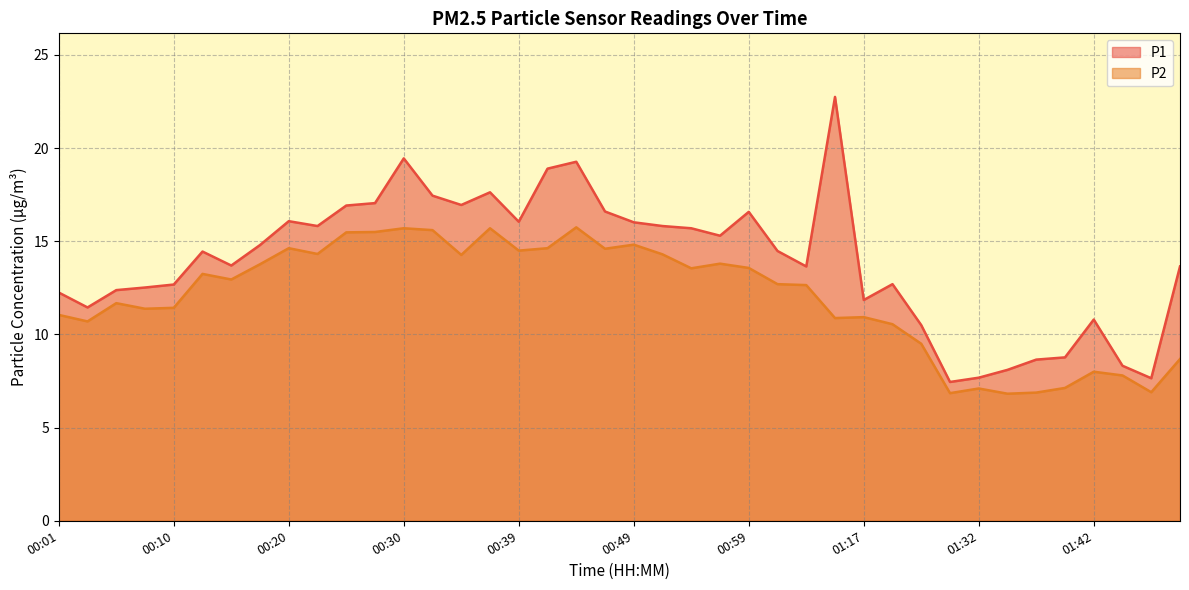

How many series are shown in this chart?

2